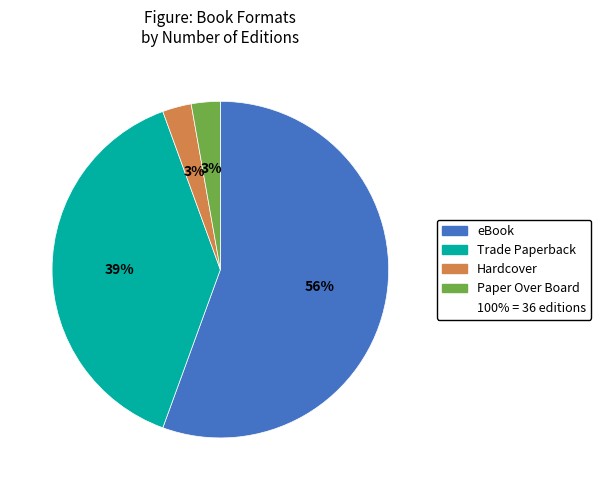

Is there any slice that represents more than half of the pie?

Yes